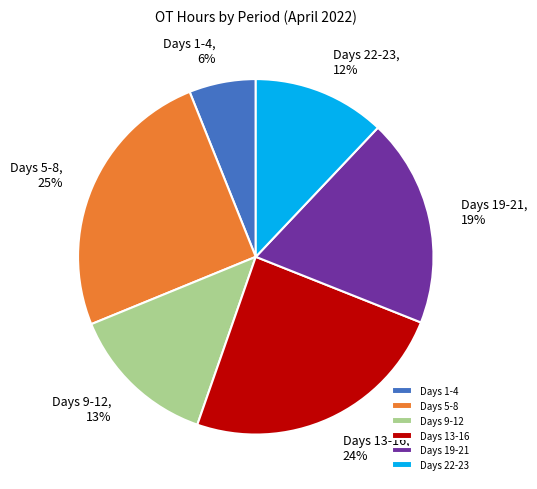

Count the number of slices in the pie.

6